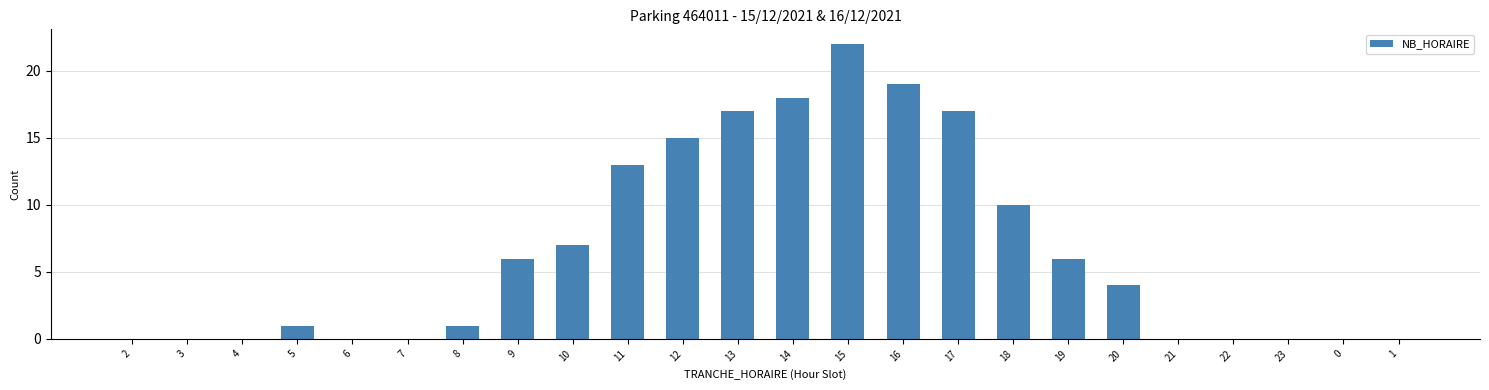

At which label does the data first exceed 4?

9